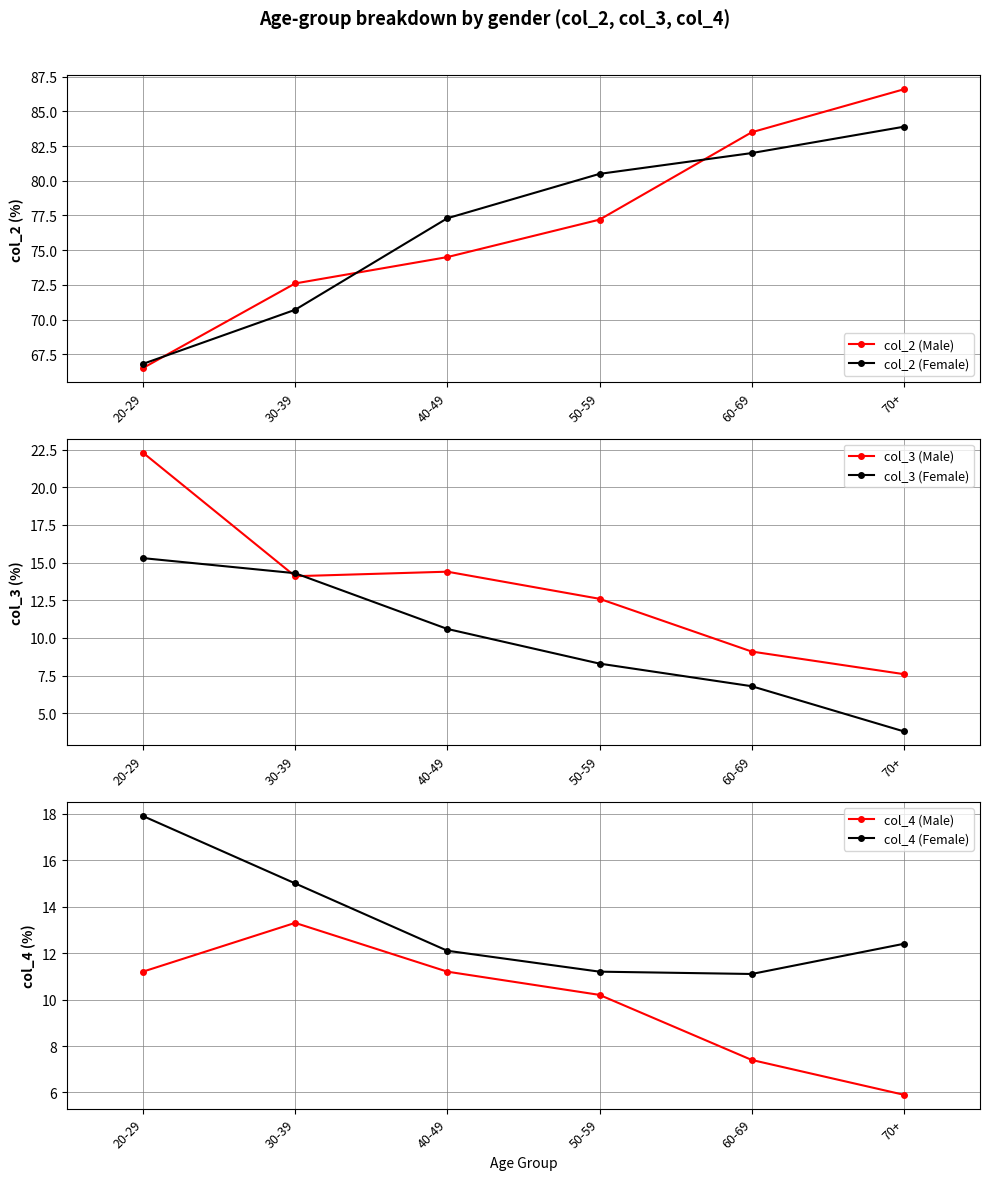

How many data points in col_2 (Female) are above 80?

3